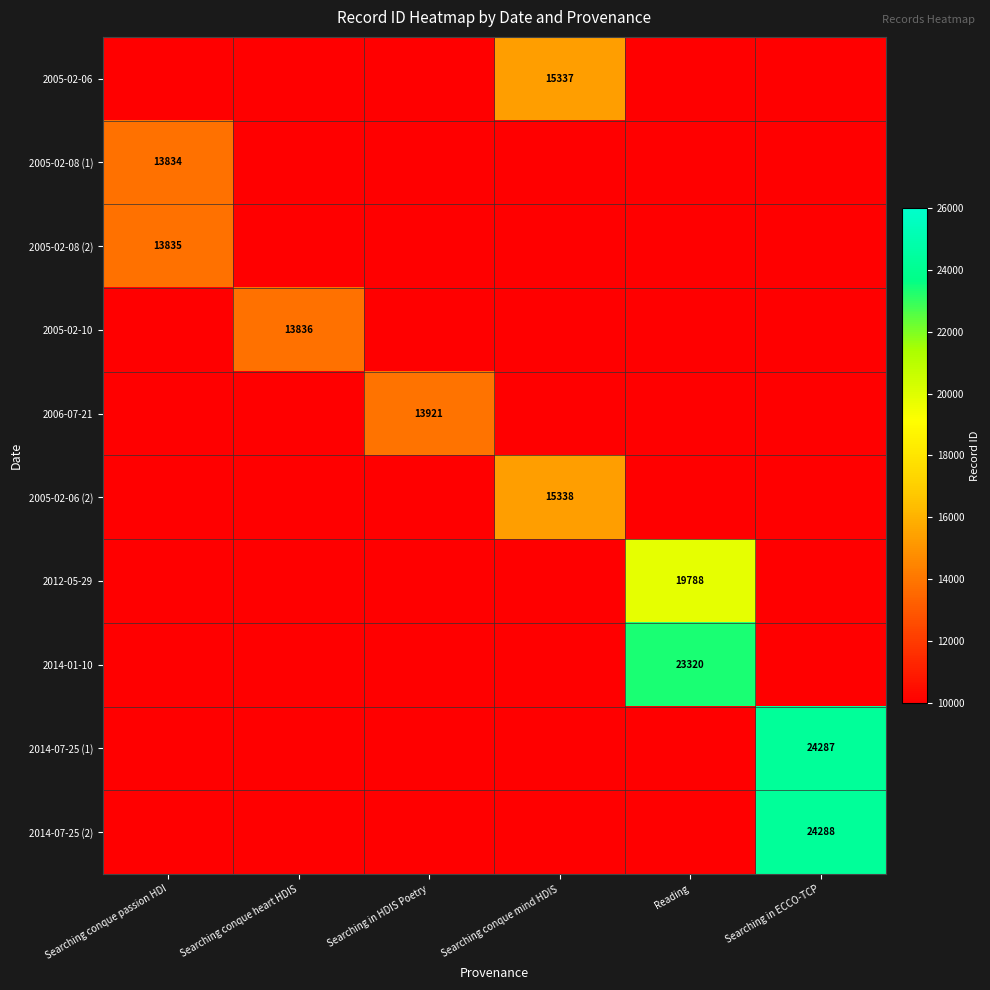

The value of 2014-01-10 at Reading is 39133. True or false?

False